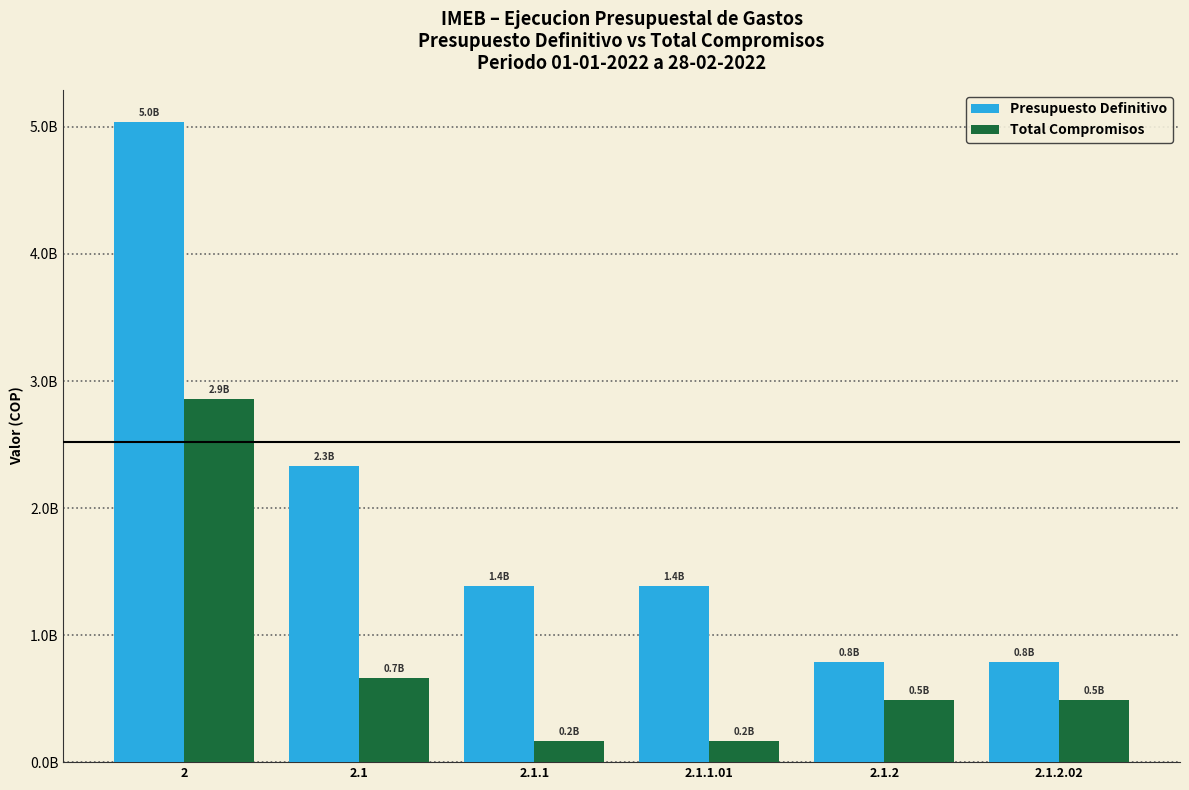

The value of Presupuesto Definitivo at 2 is 5040000000. True or false?

True